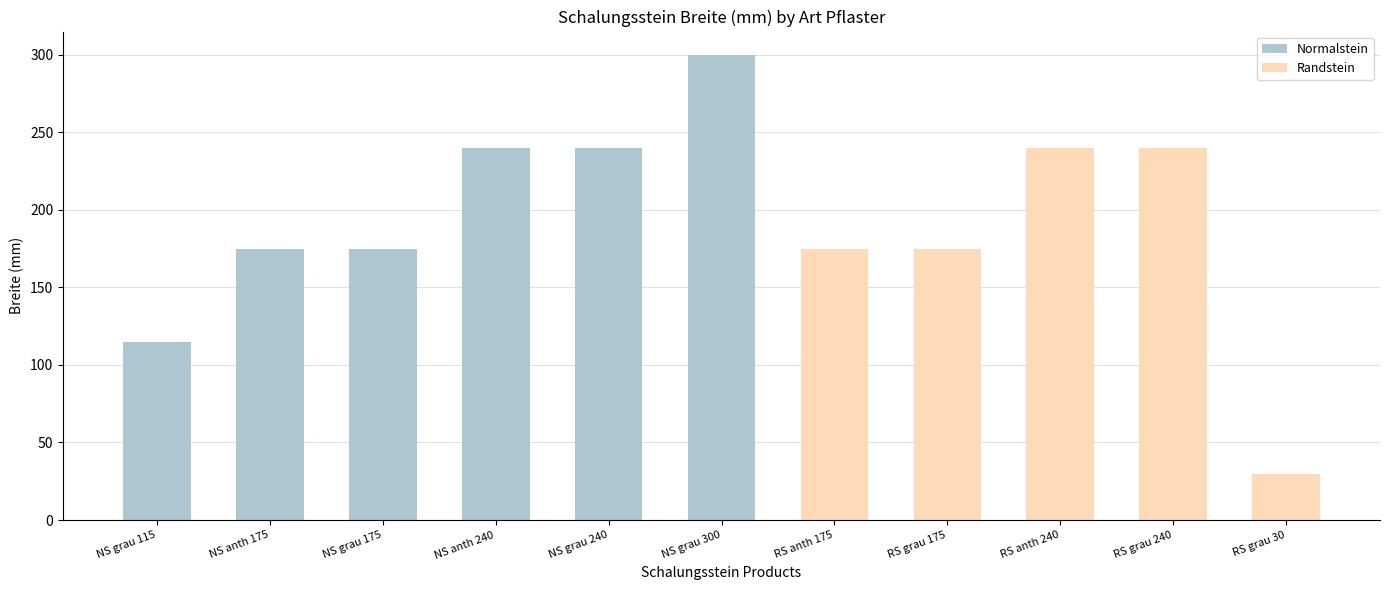

What are all the series names shown in the legend?

Normalstein, Randstein